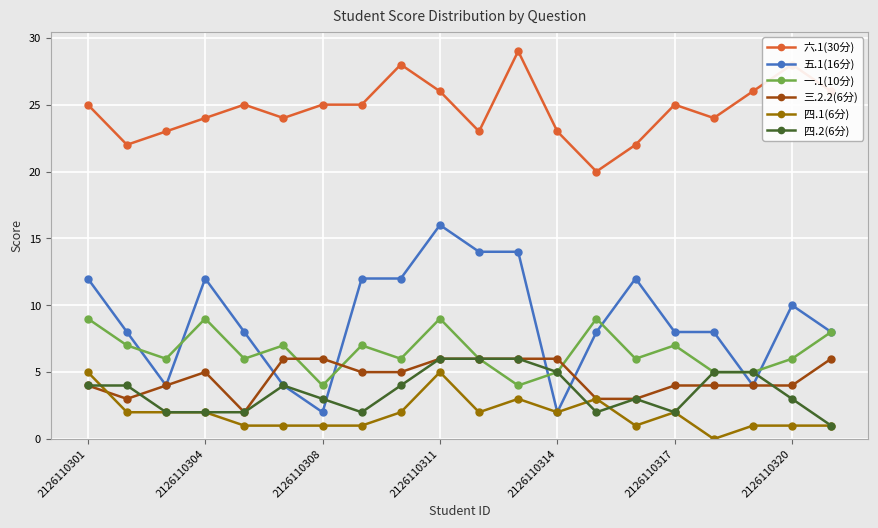

Which series has the largest total across all categories?

六.1(30分)